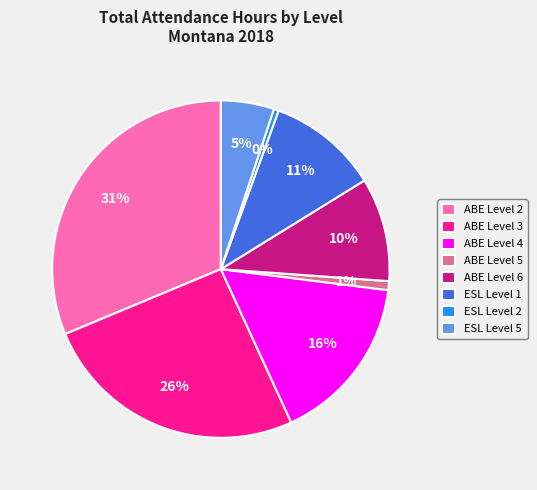

What percentage is the ABE Level 2 slice, to the nearest percent?

31%